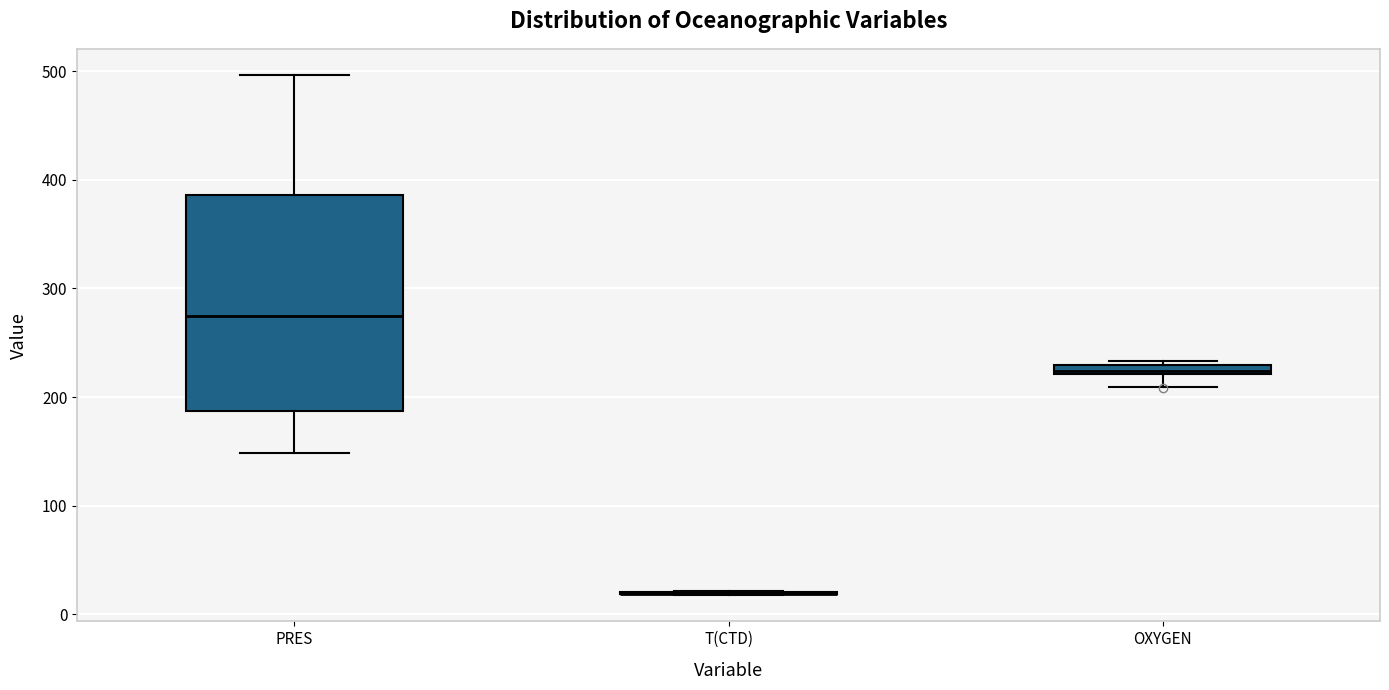

Where does the upper whisker of the box for PRES end on the y-axis? The values are not printed on the chart, so give them approximately, as read against the axis.

500